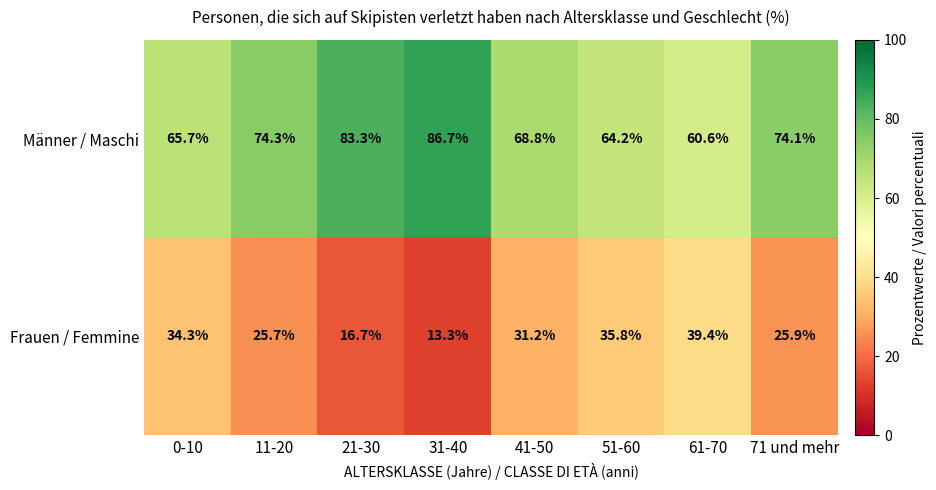

Rank the series by their average value, from lowest to highest.

Frauen / Femmine, Männer / Maschi